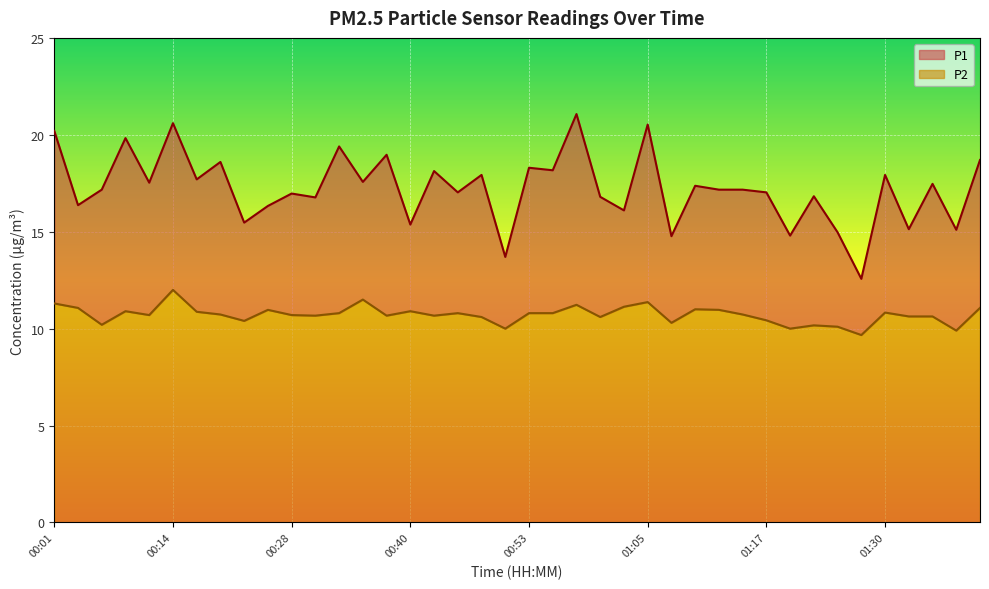

Reading left to right, what are all the values shown in this chart?

P1: 00:01=20.2	00:04=16.4	00:06=17.2	00:09=19.8	00:11=17.5	00:14=20.6	00:16=17.7	00:19=18.6	00:22=15.5	00:25=16.3	00:28=17.0	00:30=16.8	00:33=19.4	00:35=17.6	00:38=19.0	00:40=15.4	00:43=18.1	00:45=17.0	00:48=17.9	00:50=13.7	00:53=18.3	00:55=18.2	00:58=21.1	01:00=16.8	01:02=16.1	01:05=20.5	01:07=14.8	01:10=17.4	01:12=17.2	01:15=17.2	01:17=17.0	01:20=14.8	01:22=16.8	01:25=15.0	01:27=12.6	01:30=17.9	01:32=15.1	01:34=17.5	01:37=15.1	01:39=18.7
P2: 00:01=11.3	00:04=11.1	00:06=10.2	00:09=10.9	00:11=10.7	00:14=12.0	00:16=10.9	00:19=10.7	00:22=10.4	00:25=11.0	00:28=10.7	00:30=10.7	00:33=10.8	00:35=11.5	00:38=10.7	00:40=10.9	00:43=10.7	00:45=10.8	00:48=10.6	00:50=10.0	00:53=10.8	00:55=10.8	00:58=11.2	01:00=10.6	01:02=11.1	01:05=11.4	01:07=10.3	01:10=11.0	01:12=11.0	01:15=10.7	01:17=10.4	01:20=10.0	01:22=10.2	01:25=10.1	01:27=9.7	01:30=10.8	01:32=10.6	01:34=10.6	01:37=9.9	01:39=11.1